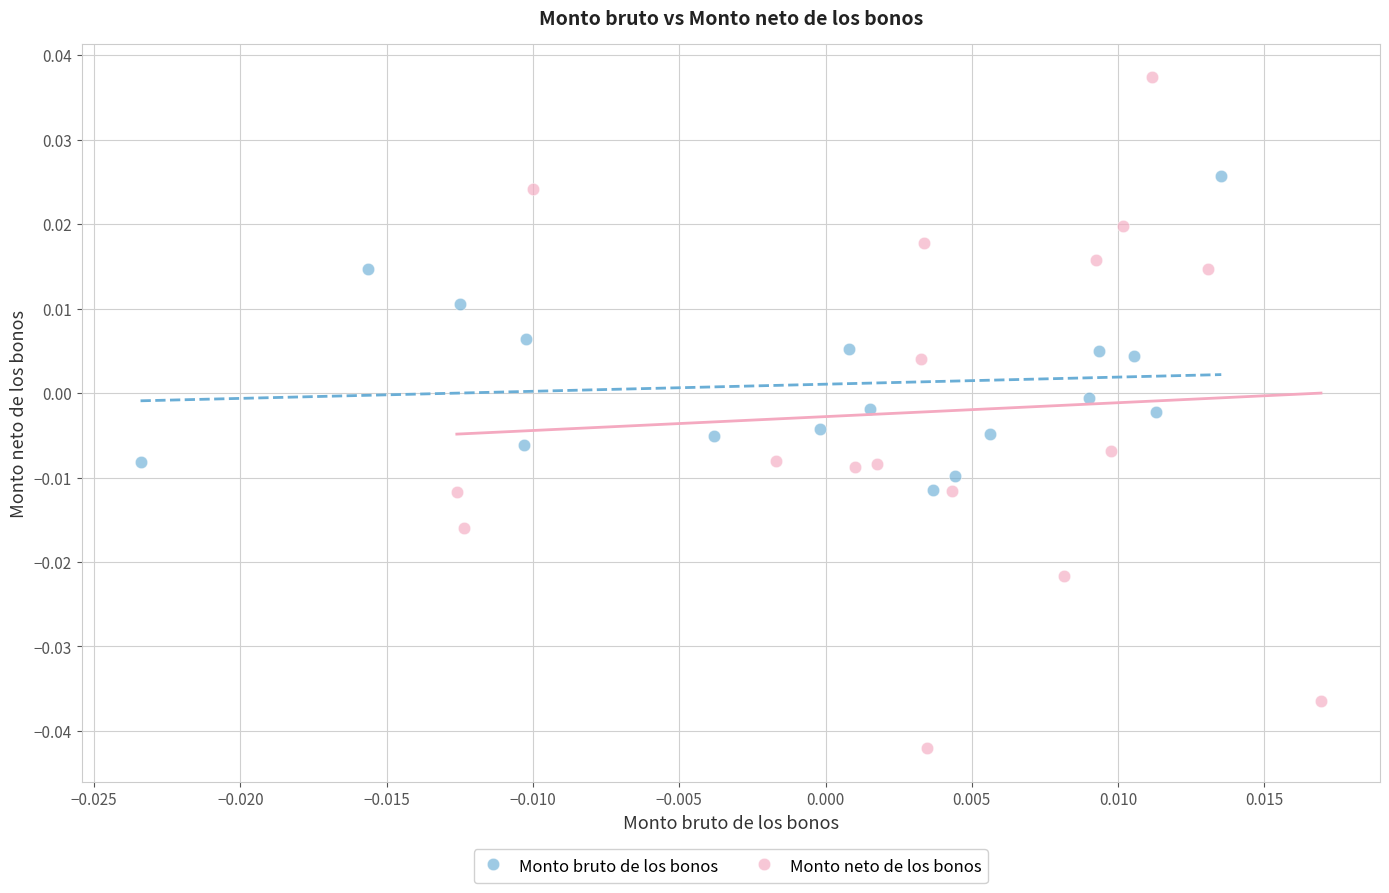

Which series has the widest spread of Y values?

Monto neto de los bonos